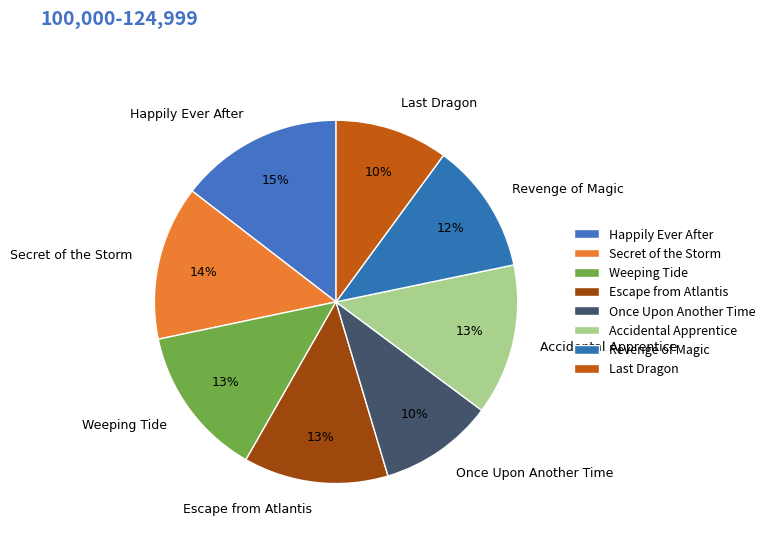

True or false: Escape from Atlantis accounts for 13% of the total.

True